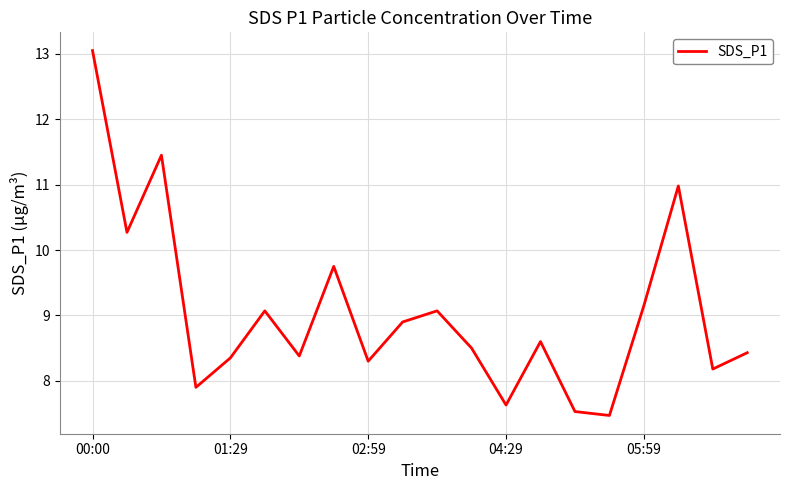

What is the difference between the maximum and minimum values?

5.6